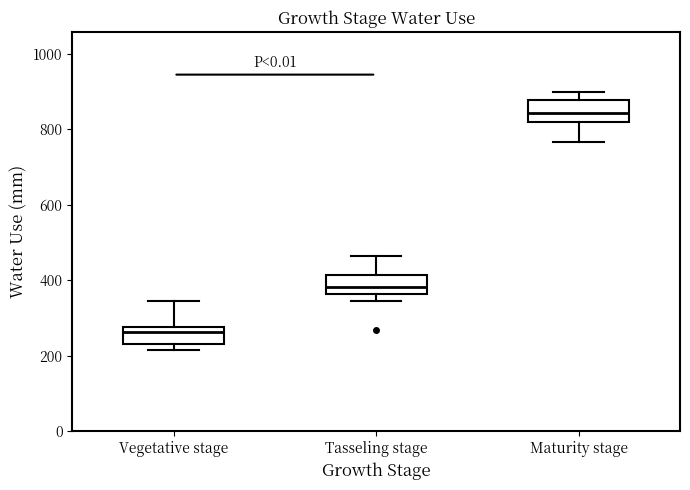

Reading left to right, transcribe this box plot: for each box, give where its median line is, the range the box spans, and where its two whiskers end, as read against the y-axis. The values are not printed on the chart, so give them approximately, as read against the axis.

Vegetative stage: median 260, box 240 to 280, whiskers 220 to 340
Tasseling stage: median 380, box 360 to 420, whiskers 340 to 460
Maturity stage: median 840, box 820 to 880, whiskers 760 to 900